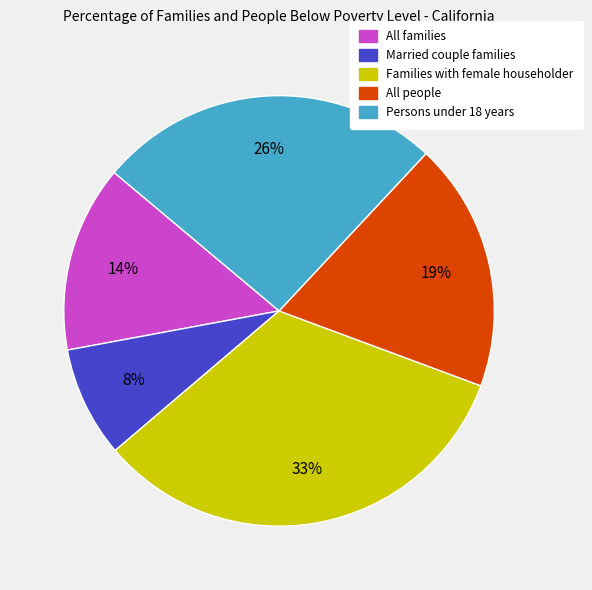

How many slices are in this pie chart?

5